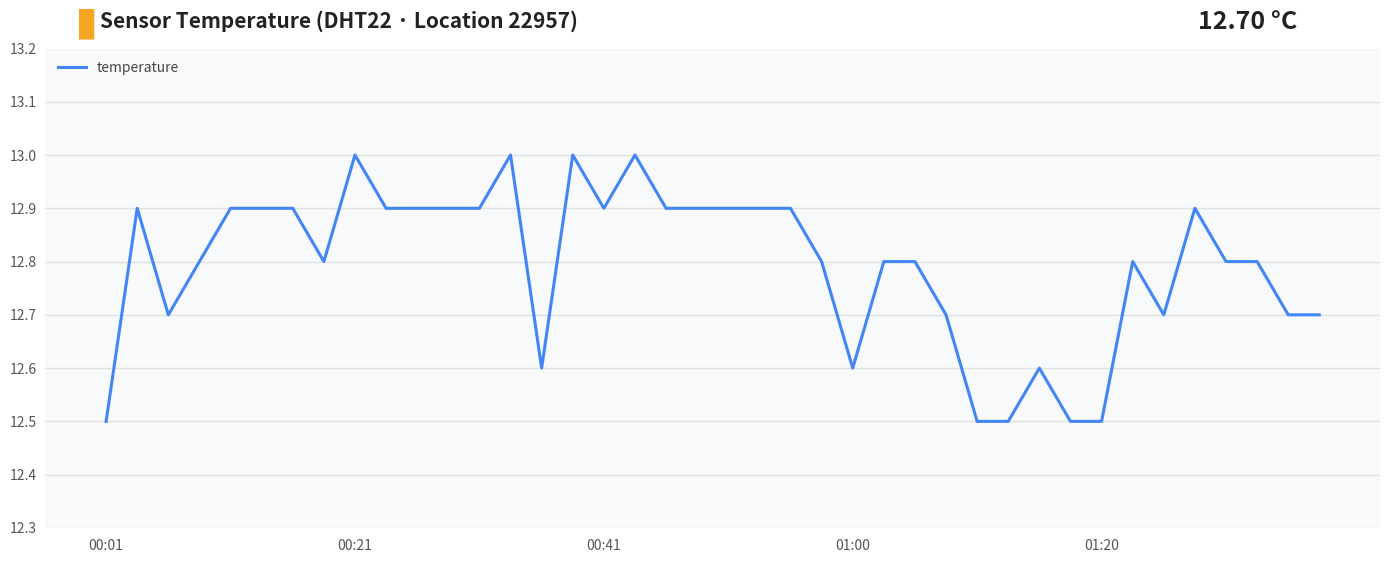

What is the greatest value displayed?

13.0